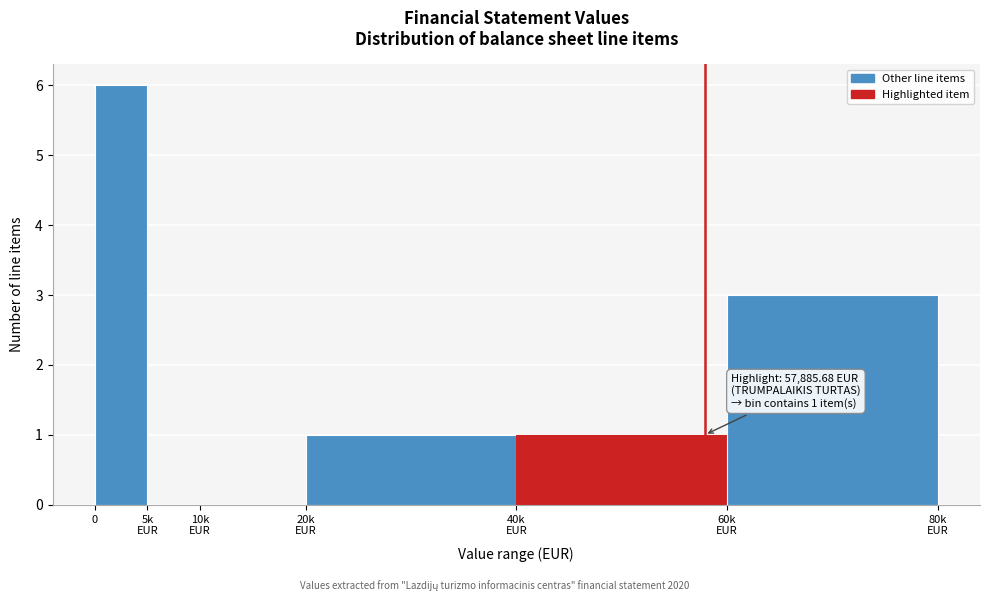

What is the maximum value shown in the chart?

6